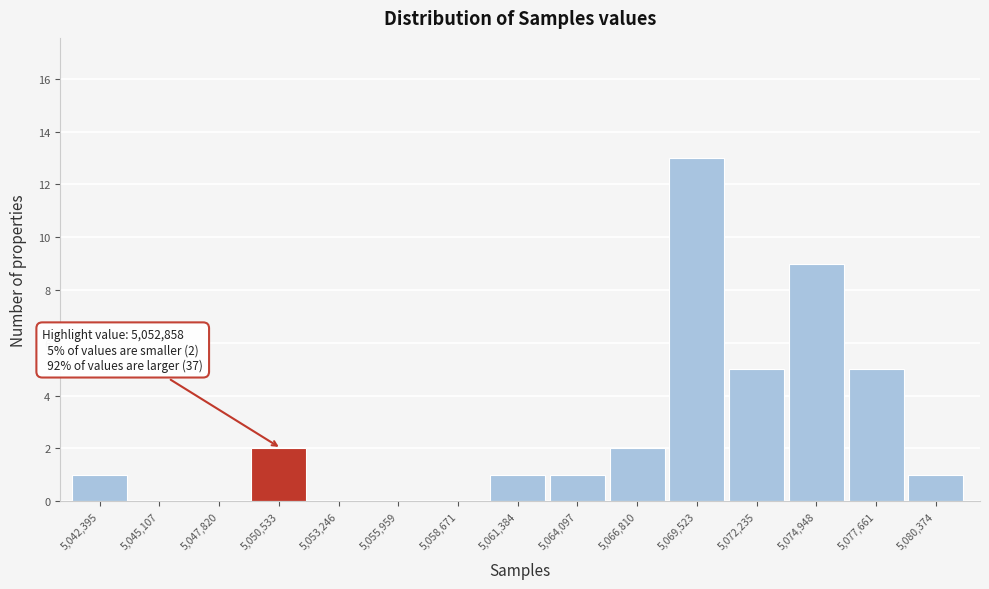

Reading right to left, extract all data points from this chart.

5,080,374=1	5,077,661=5	5,074,948=9	5,072,235=5	5,069,523=13	5,066,810=2	5,064,097=1	5,061,384=1	5,058,671=0	5,055,959=0	5,053,246=0	5,050,533=2	5,047,820=0	5,045,107=0	5,042,395=1